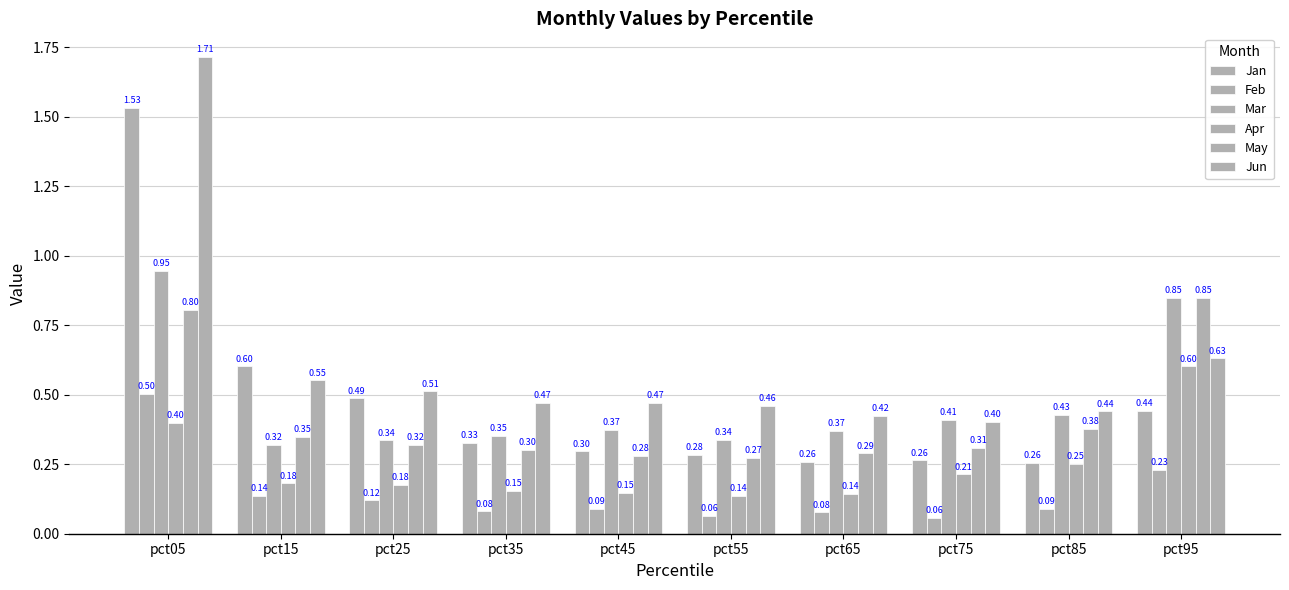

How many bars are there in total?

60